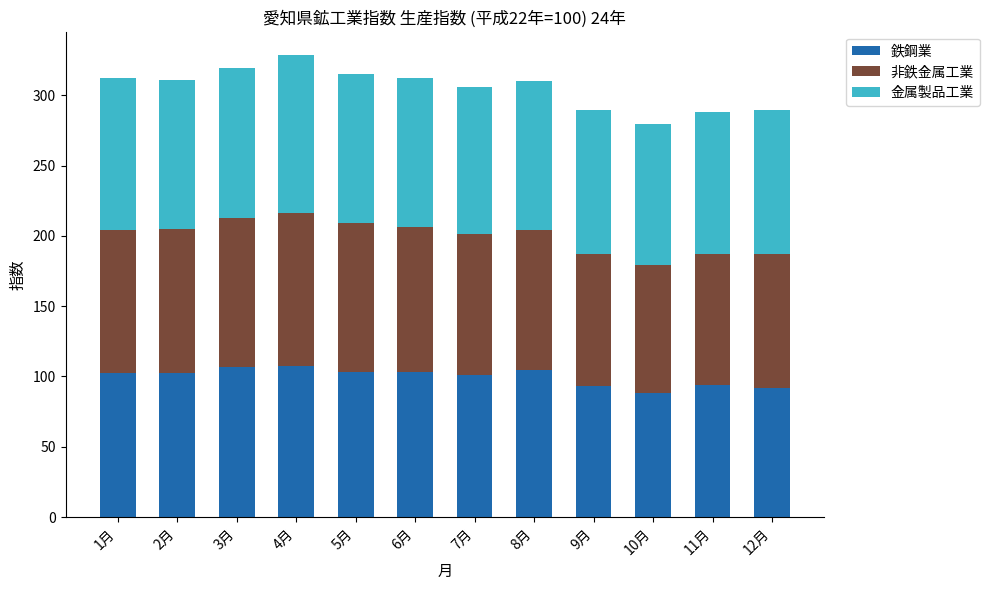

Count the number of categories in the chart.

12